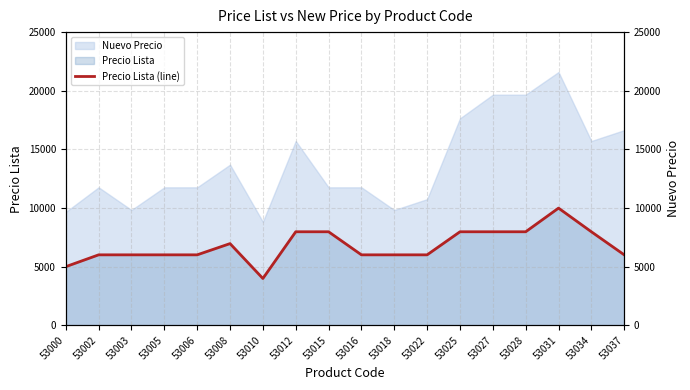

At which label does Nuevo Precio reach its minimum?

53010